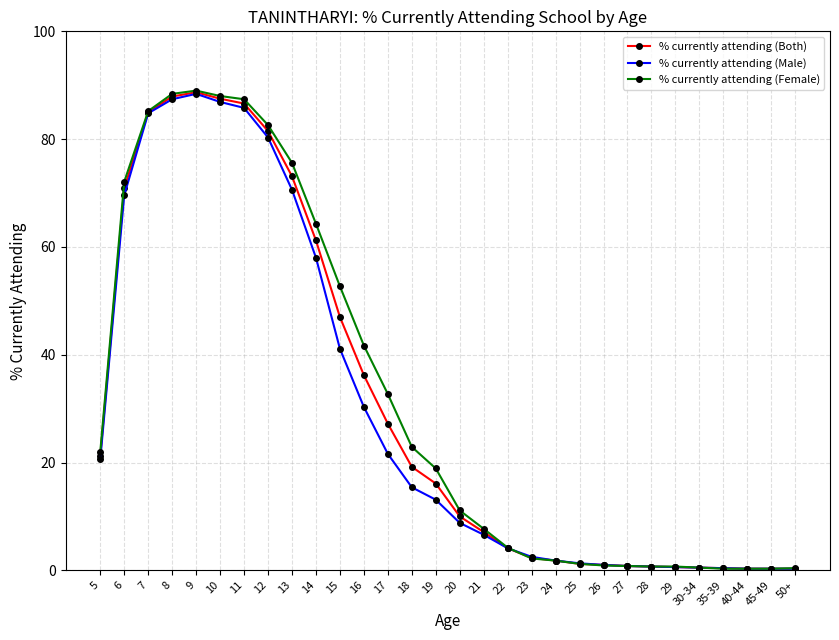

What is the spread (max minus min) of values at 17?

11.1